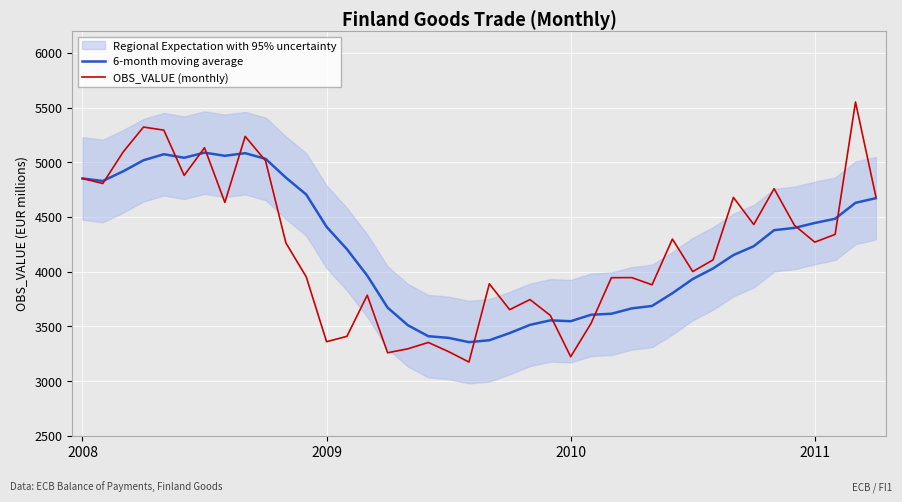

What is the minimum value shown in the chart?

3174.0